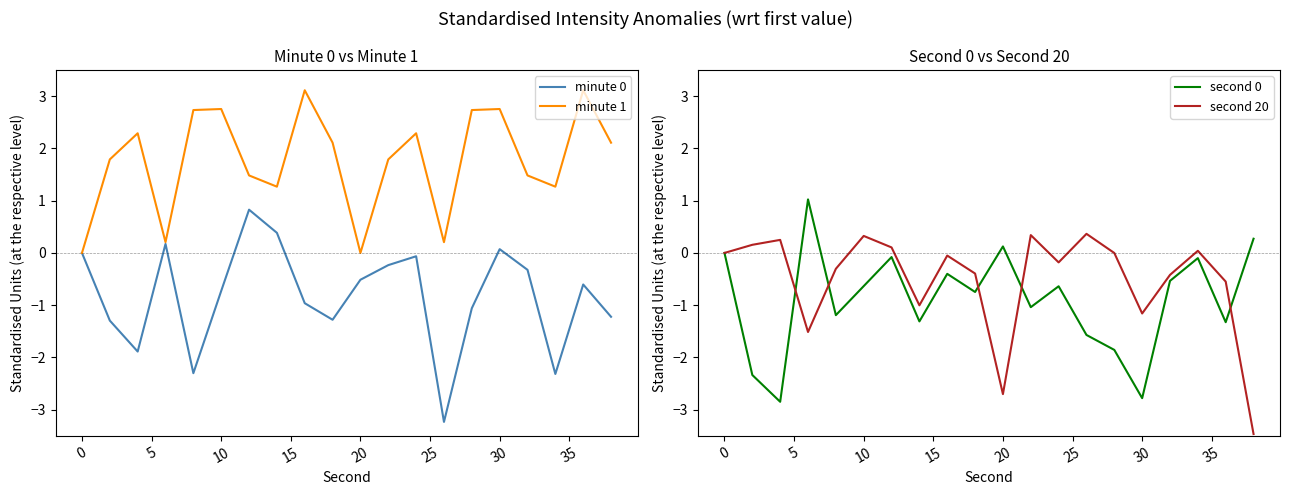

True or false: minute 1 has a value of 1.2 at 30.

False